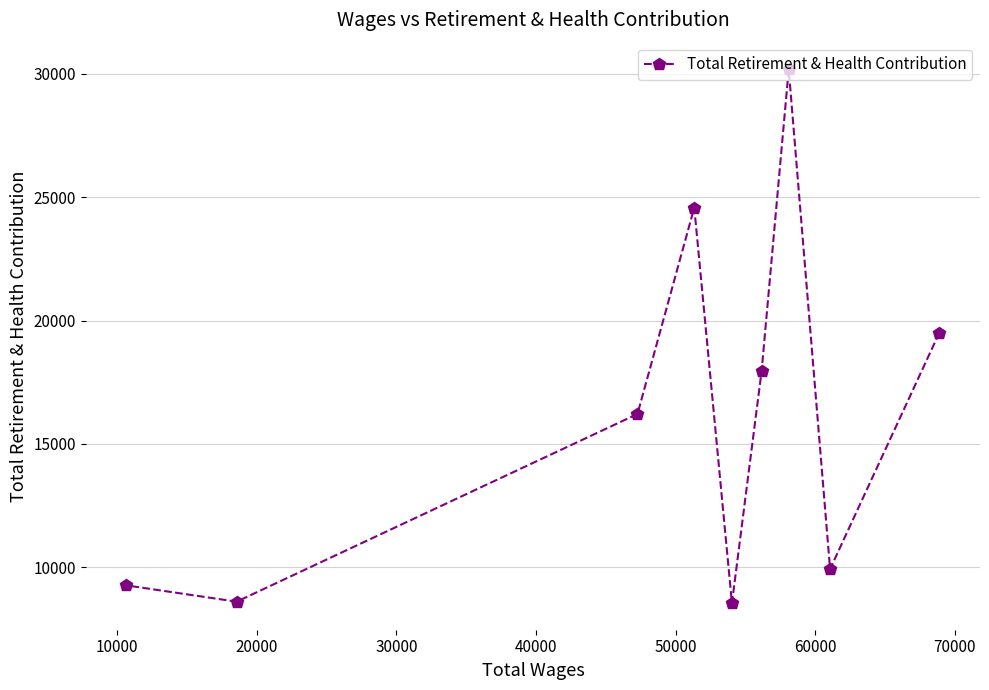

What is the difference between the maximum and minimum values?

21631